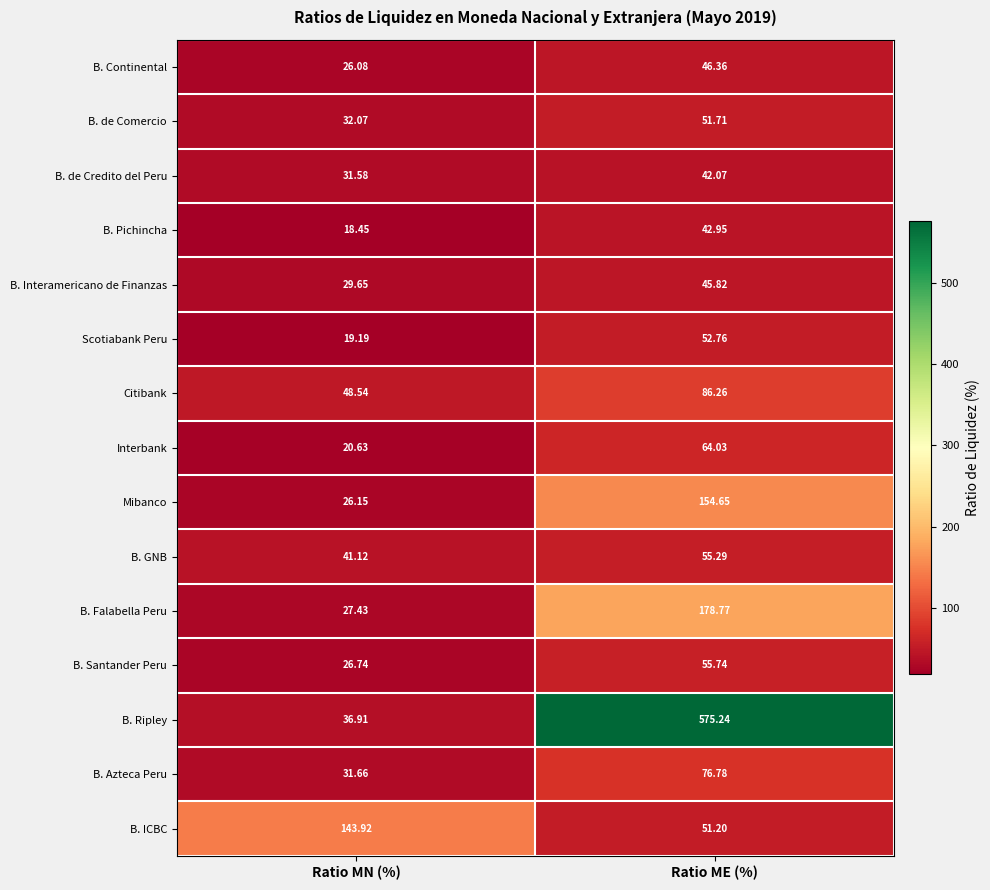

Which series has the largest range (max minus min)?

B. Ripley